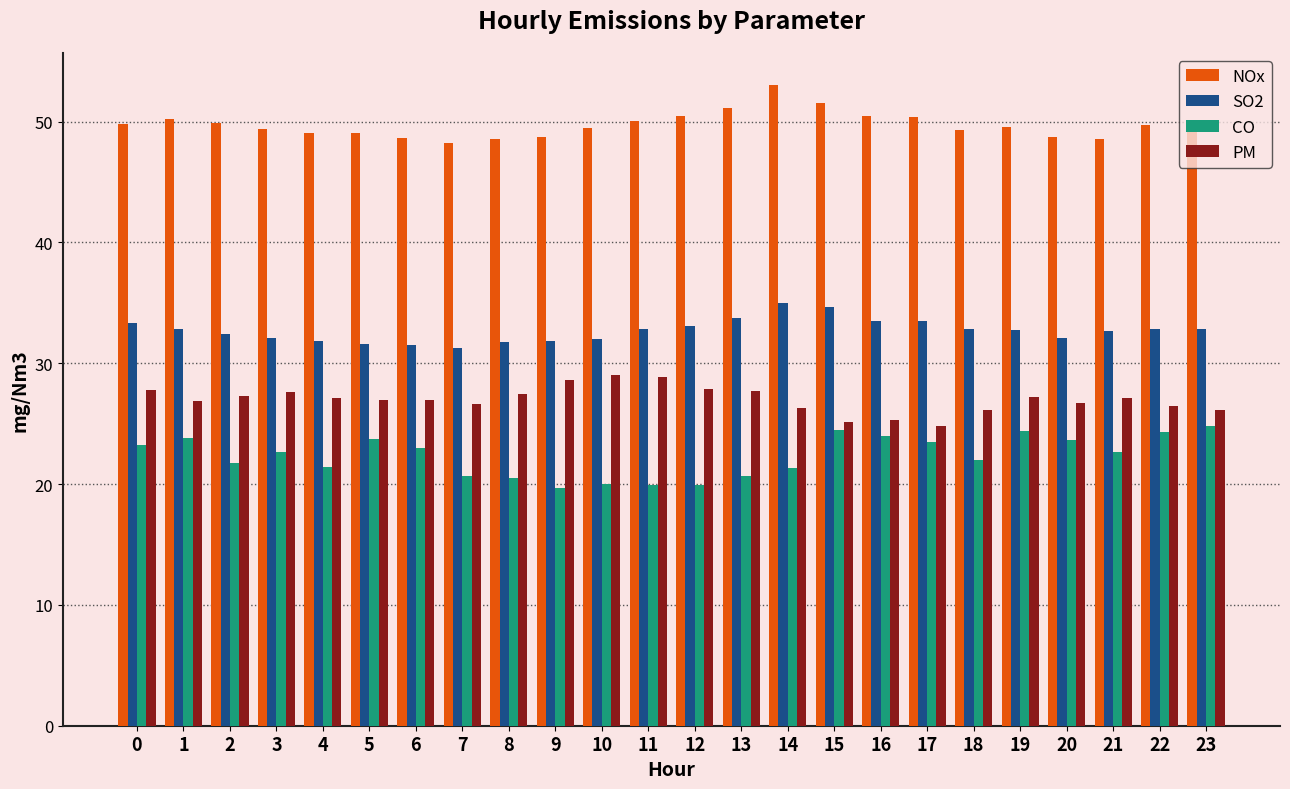

Rank the series at 23 from lowest to highest value.

CO, PM, SO2, NOx